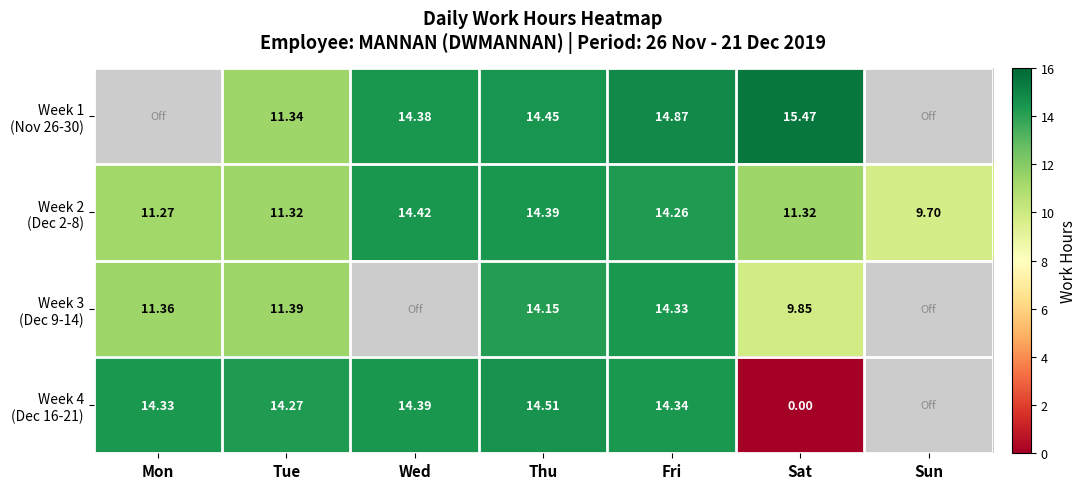

The value of Week 2 (Dec 2-8) at Tue is 15.8. True or false?

False